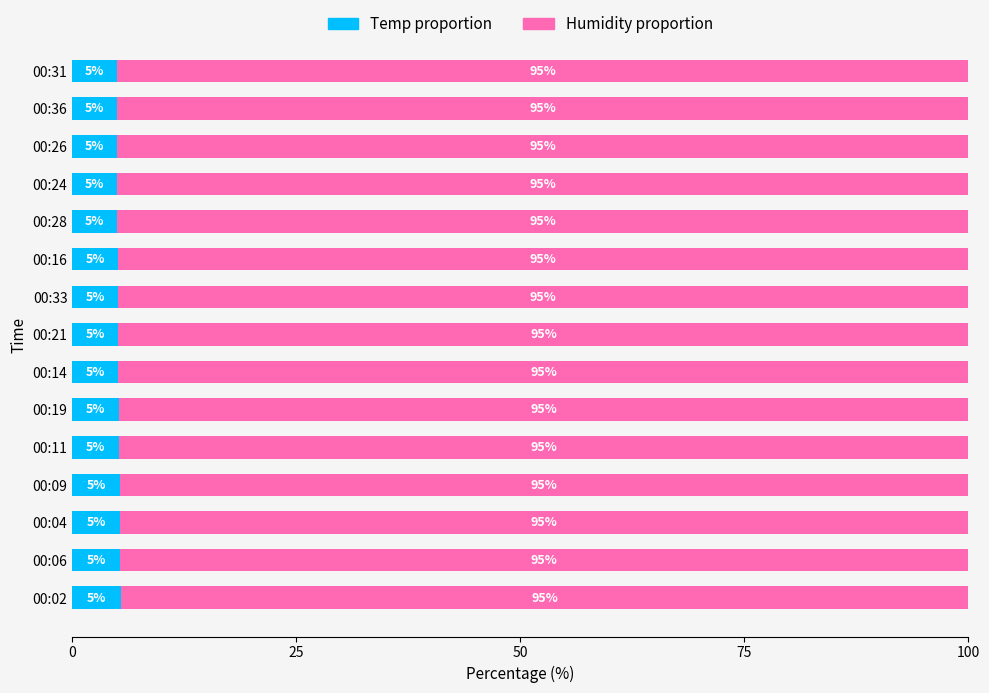

What is the total value across all series at 00:04?

100.0